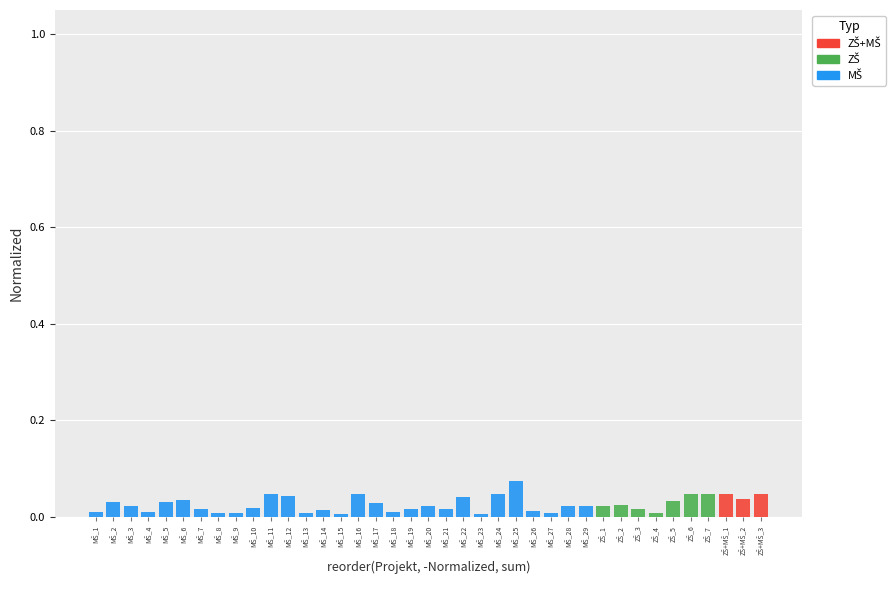

True or false: ZŠ+MŠ has a value of 0.0 at MŠ_10.

True